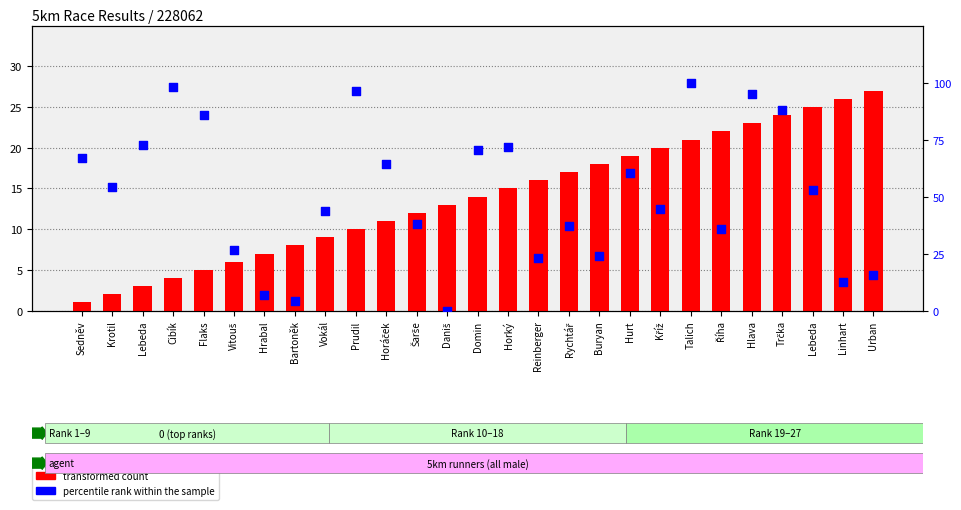

At how many categories does at least one series exceed 15?

24